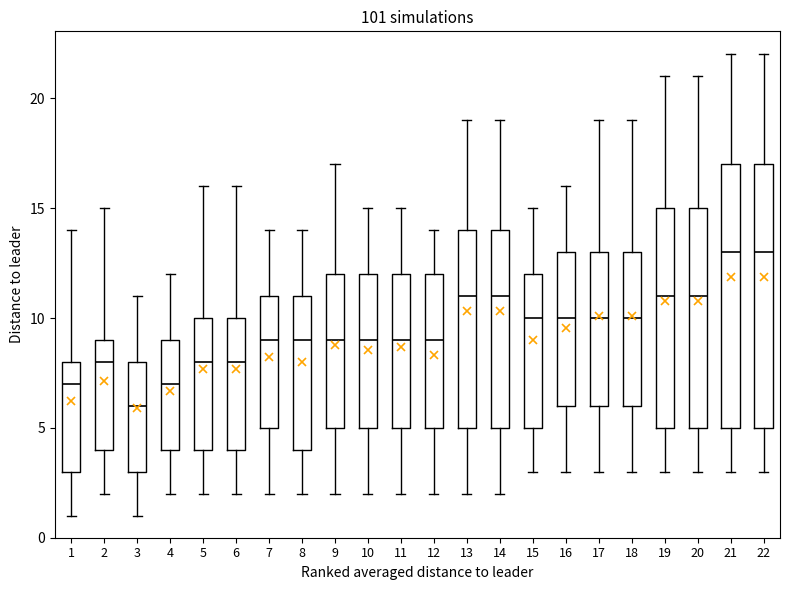

Reading left to right, transcribe this box plot: for each box, give where its median line is, the range the box spans, and where its two whiskers end, as read against the y-axis. The values are not printed on the chart, so give them approximately, as read against the axis.

1: median 7, box 3 to 8, whiskers 1 to 14
2: median 8, box 4 to 9, whiskers 2 to 15
3: median 6, box 3 to 8, whiskers 1 to 11
4: median 7, box 4 to 9, whiskers 2 to 12
5: median 8, box 4 to 10, whiskers 2 to 16
6: median 8, box 4 to 10, whiskers 2 to 16
7: median 9, box 5 to 11, whiskers 2 to 14
8: median 9, box 4 to 11, whiskers 2 to 14
9: median 9, box 5 to 12, whiskers 2 to 17
10: median 9, box 5 to 12, whiskers 2 to 15
11: median 9, box 5 to 12, whiskers 2 to 15
12: median 9, box 5 to 12, whiskers 2 to 14
13: median 11, box 5 to 14, whiskers 2 to 19
14: median 11, box 5 to 14, whiskers 2 to 19
15: median 10, box 5 to 12, whiskers 3 to 15
16: median 10, box 6 to 13, whiskers 3 to 16
17: median 10, box 6 to 13, whiskers 3 to 19
18: median 10, box 6 to 13, whiskers 3 to 19
19: median 11, box 5 to 15, whiskers 3 to 21
20: median 11, box 5 to 15, whiskers 3 to 21
21: median 13, box 5 to 17, whiskers 3 to 22
22: median 13, box 5 to 17, whiskers 3 to 22